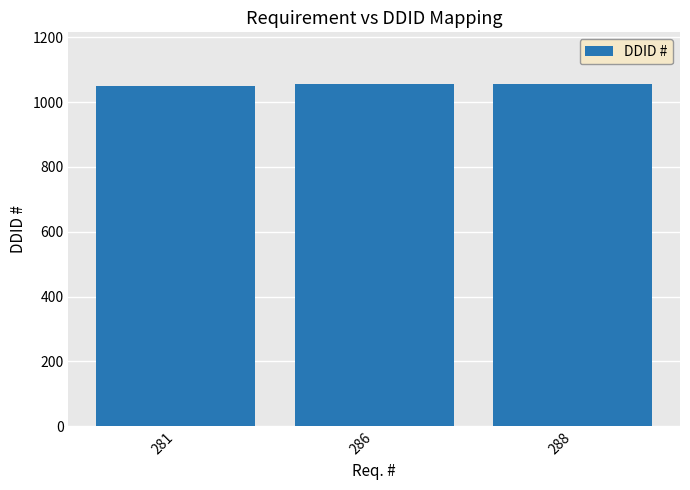

What is the minimum value shown in the chart?

1049